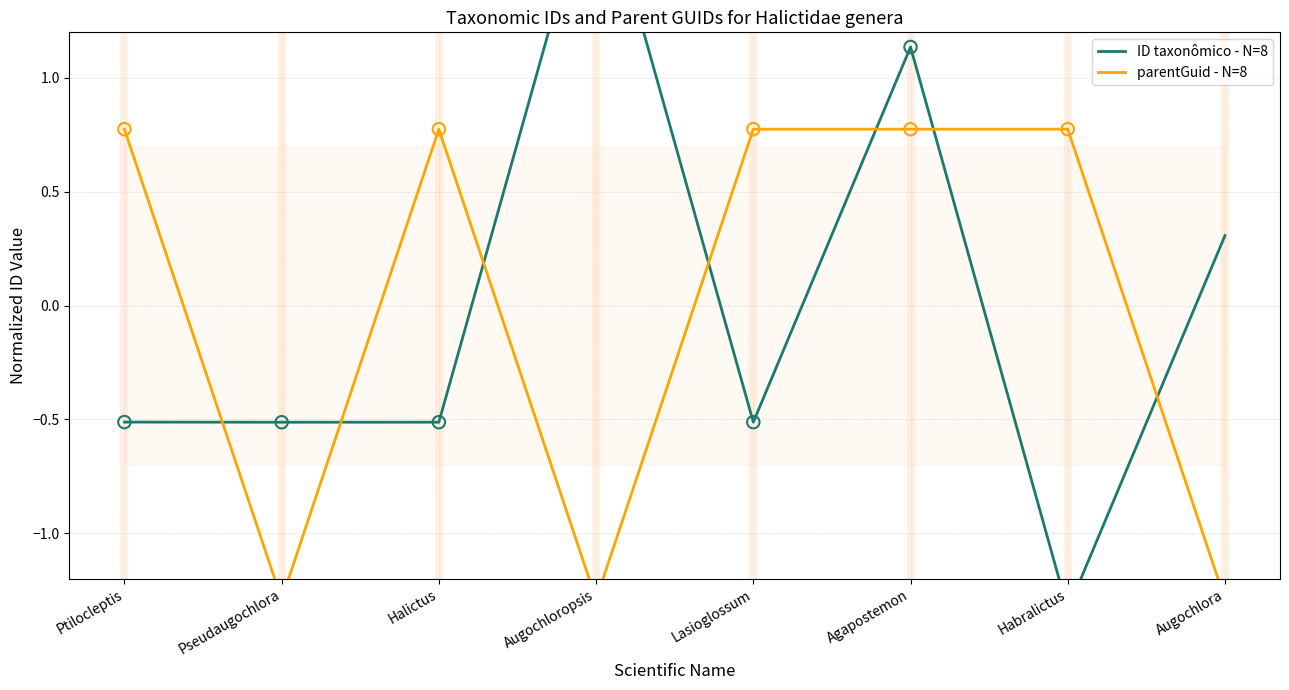

Which series has the largest Y range (max minus min)?

ID taxonômico - N=8